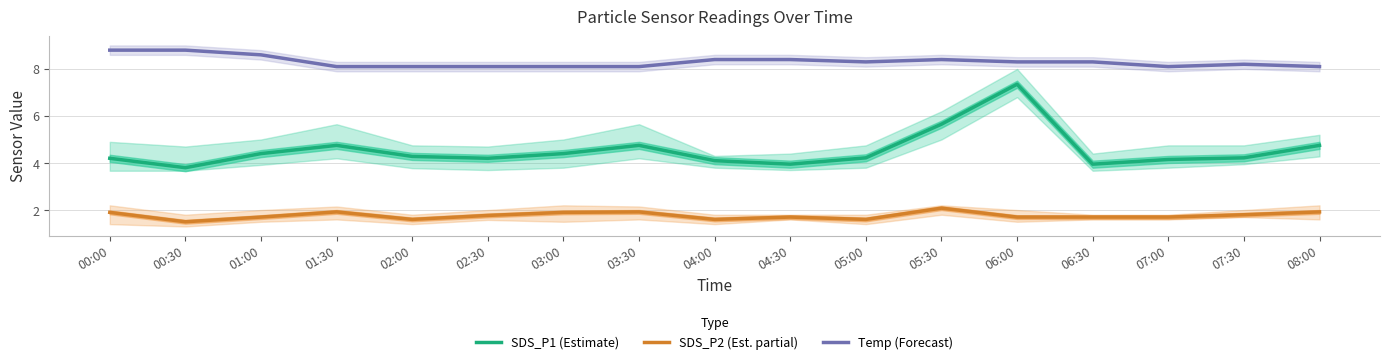

True or false: SDS_P1 (Estimate) and SDS_P2 (Est. partial) cross at least once.

False